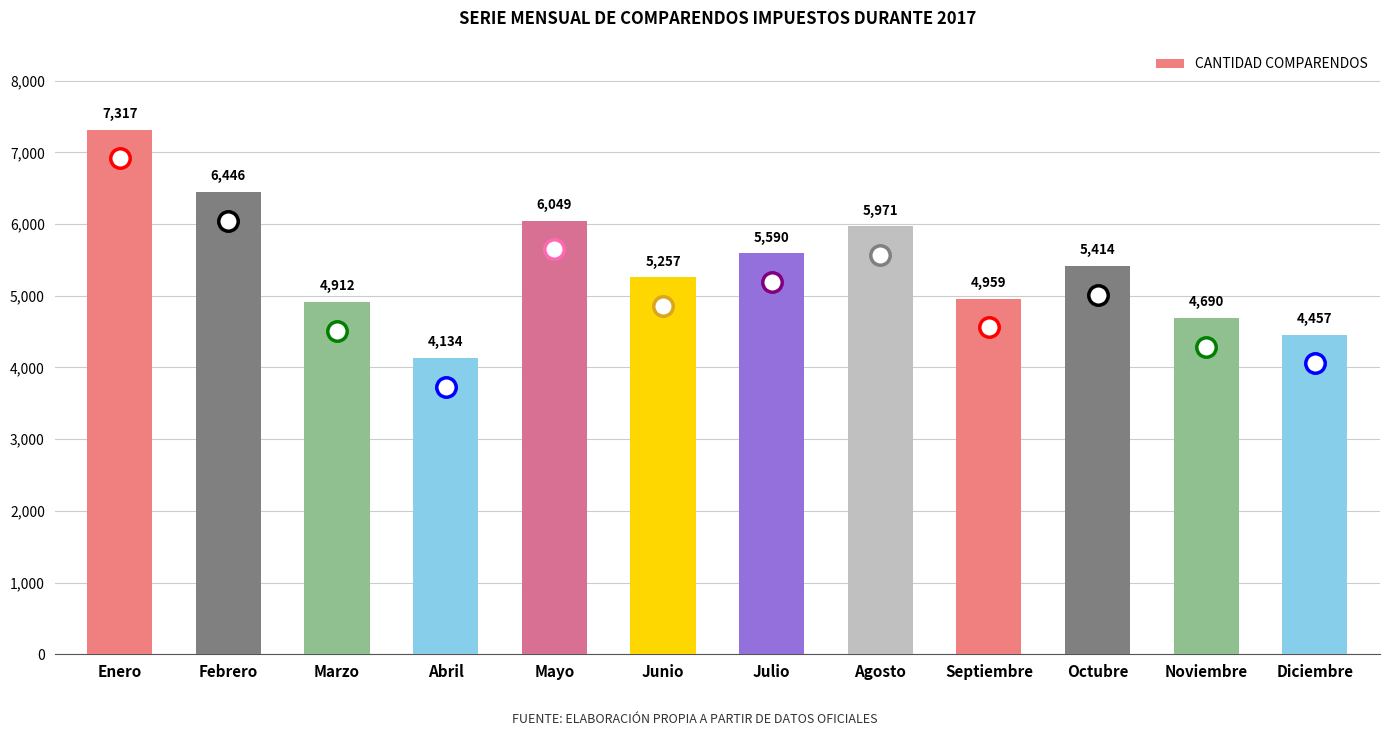

True or false: the data shows 8233 at Septiembre.

False